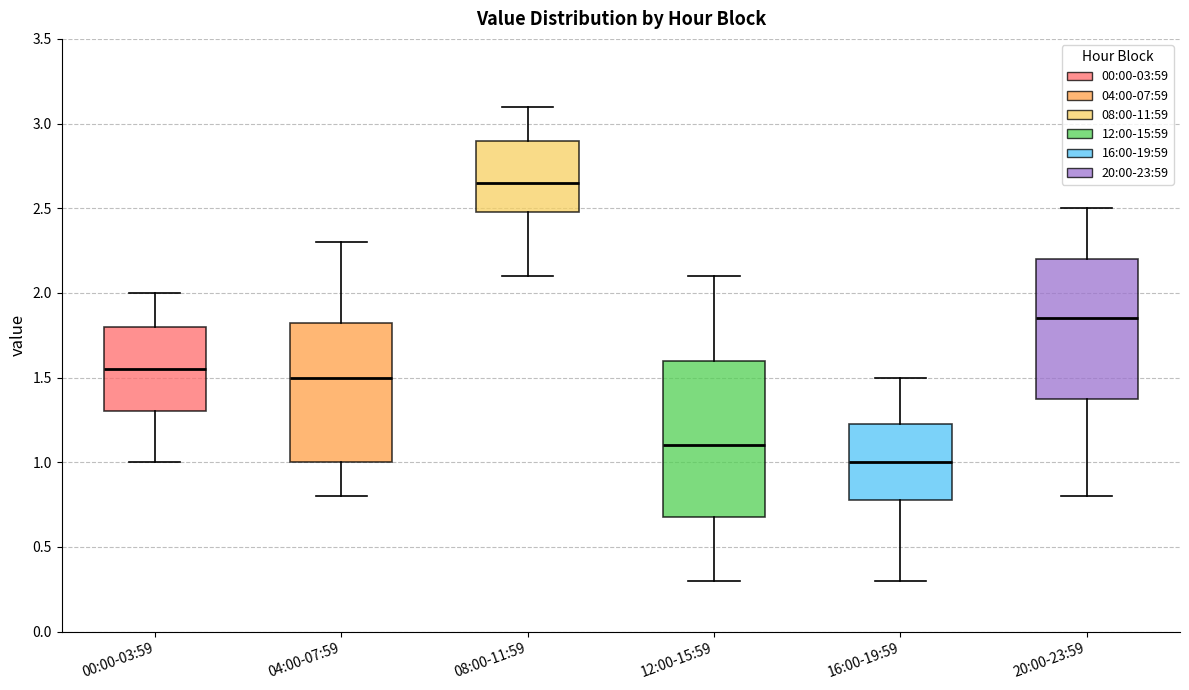

Where does the median line of the box for 04:00-07:59 sit on the y-axis? The values are not printed on the chart, so give them approximately, as read against the axis.

1.50